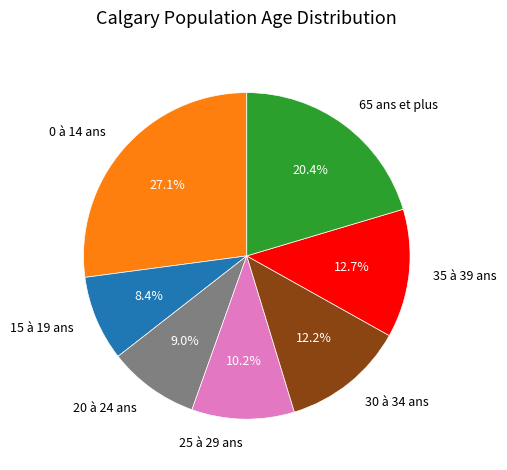

What percentage is NOT represented by 0 à 14 ans?

72.9%